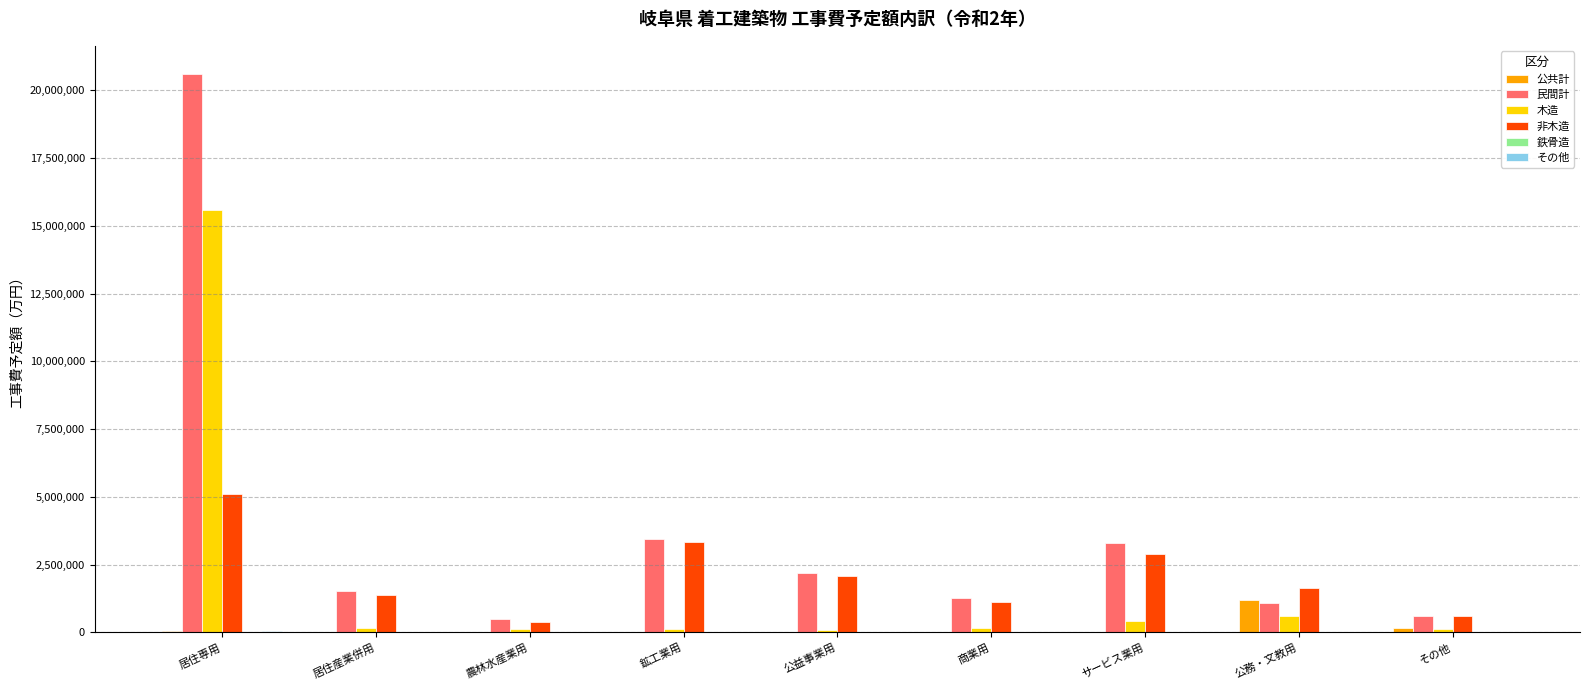

How many categories are shown in the chart?

9